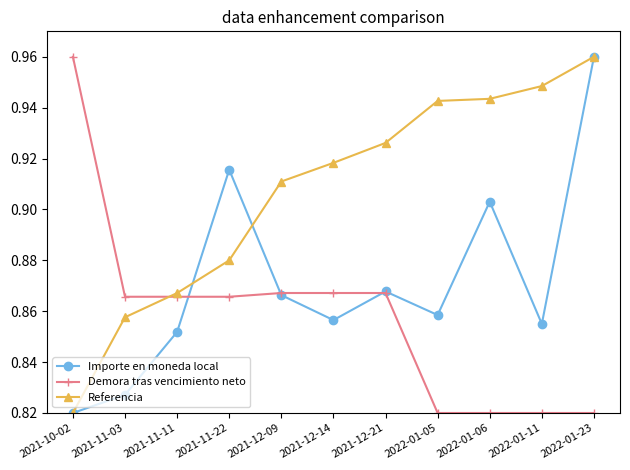

List the series in order of their overall mean, lowest first.

Demora tras vencimiento neto, Importe en moneda local, Referencia